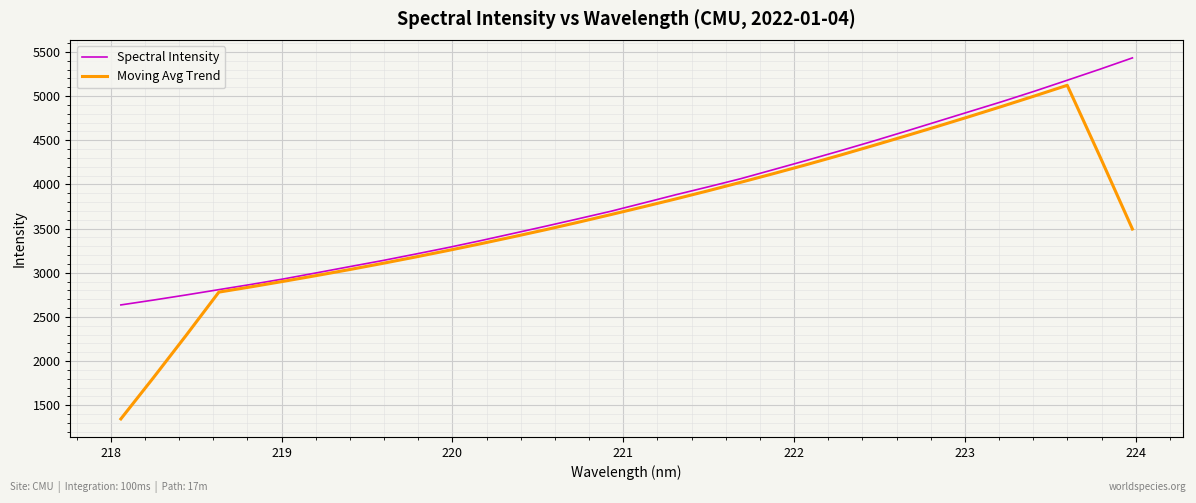

List the series in order of their peak value, lowest first.

Moving Avg Trend, Spectral Intensity